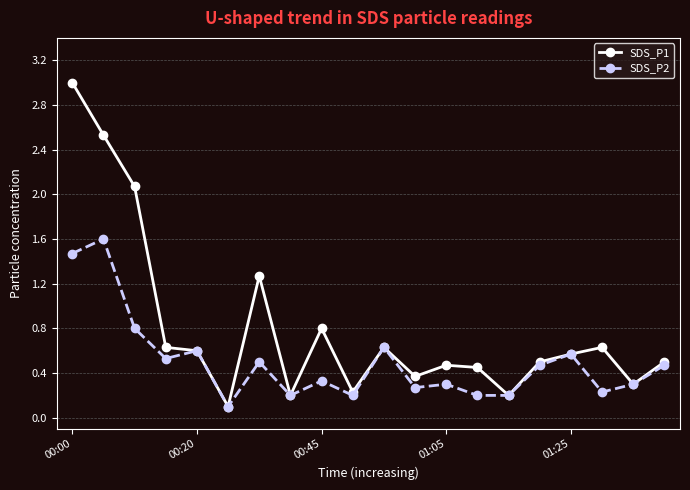

What is the value of the SDS_P1 point at the 12th from the left?

0.4